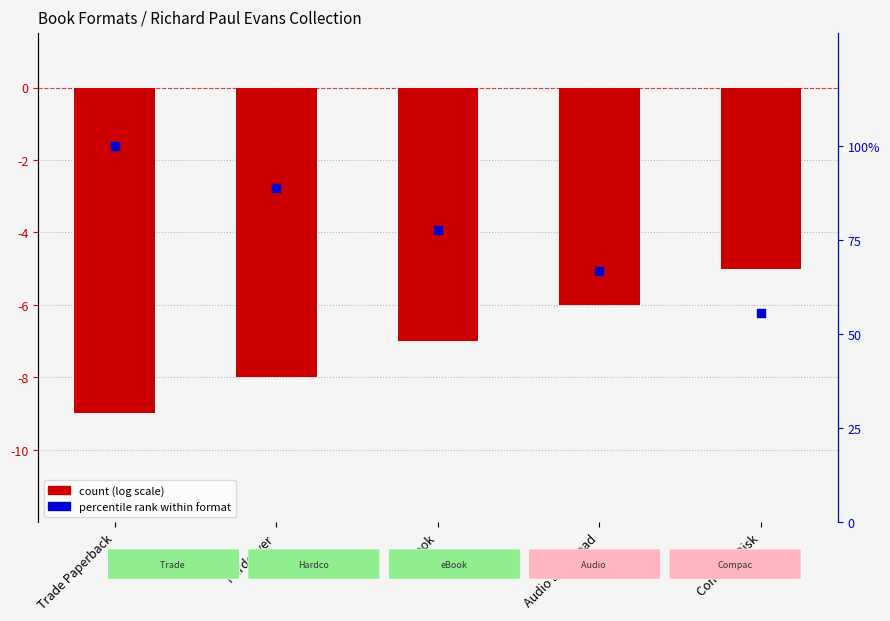

What is the total value across all series at Hardcover?

80.9